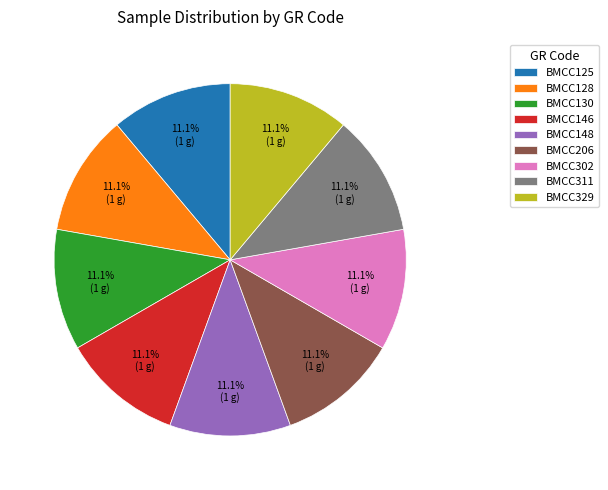

What percentage is the BMCC206 slice, to the nearest percent?

11%